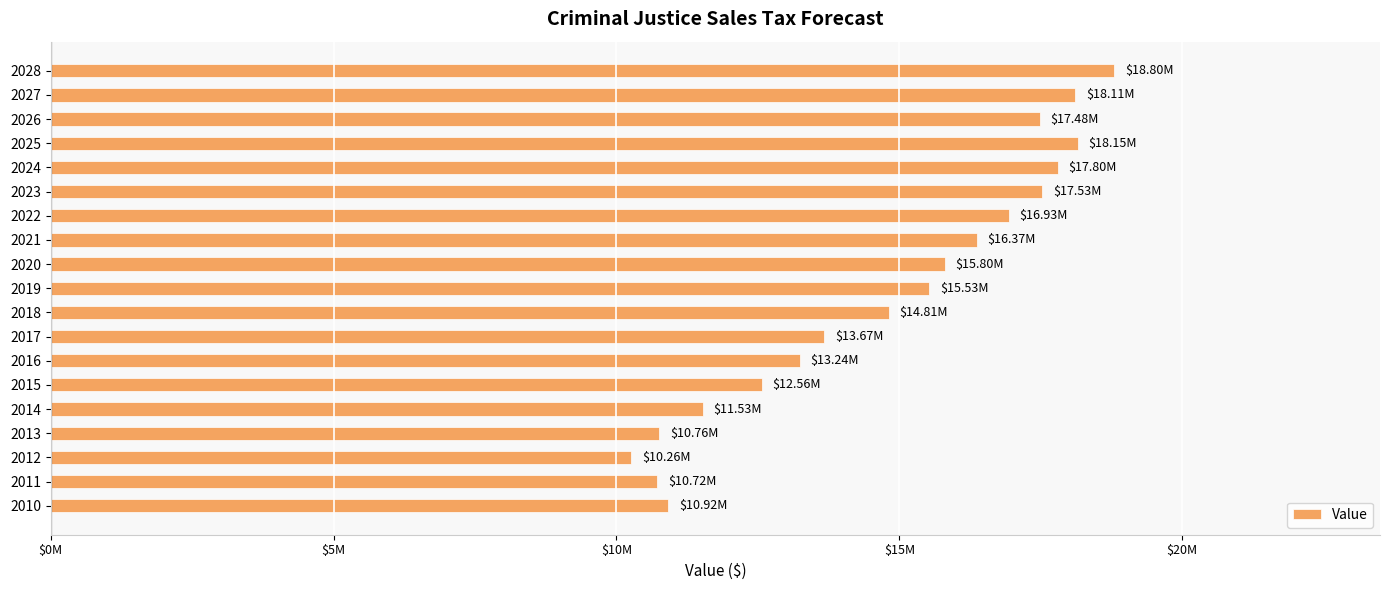

How many values are below 15527954?

9